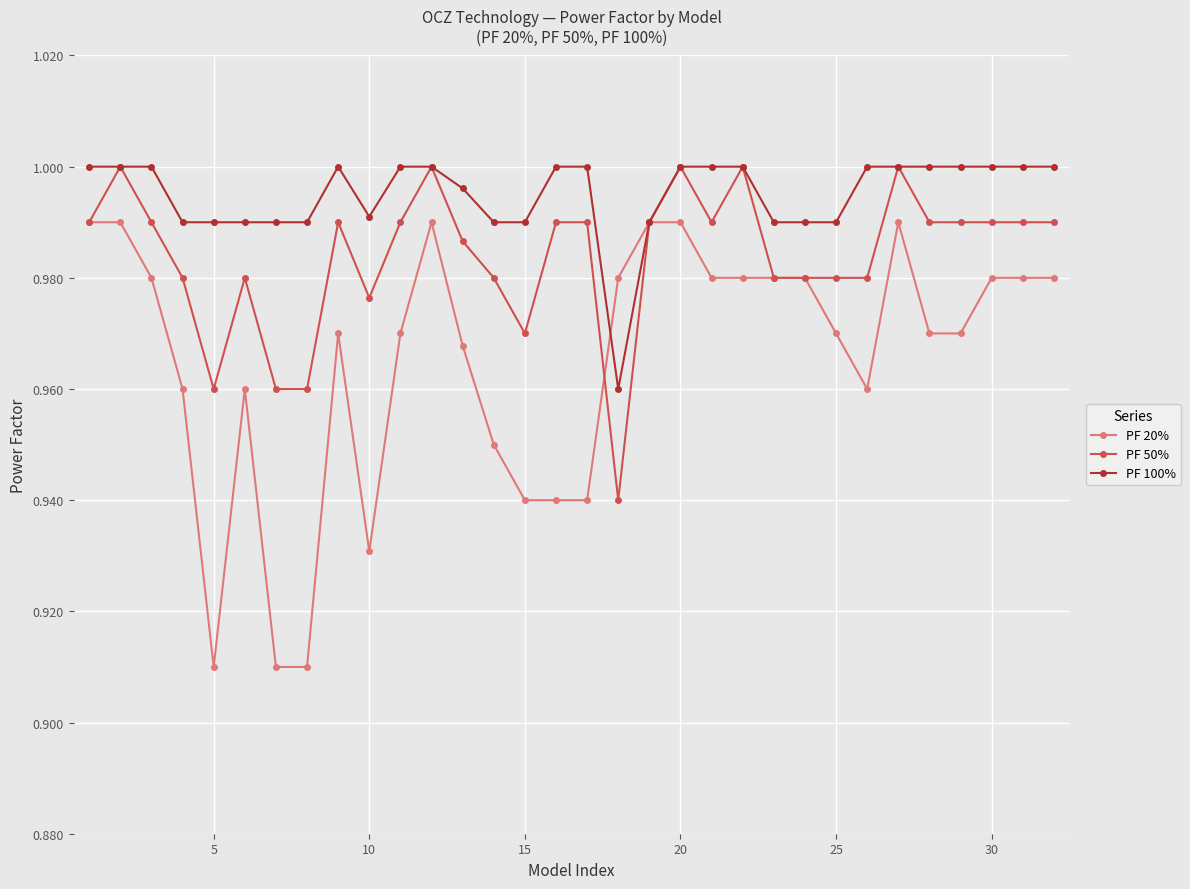

Rank the series by their average value, from lowest to highest.

PF 20%, PF 50%, PF 100%